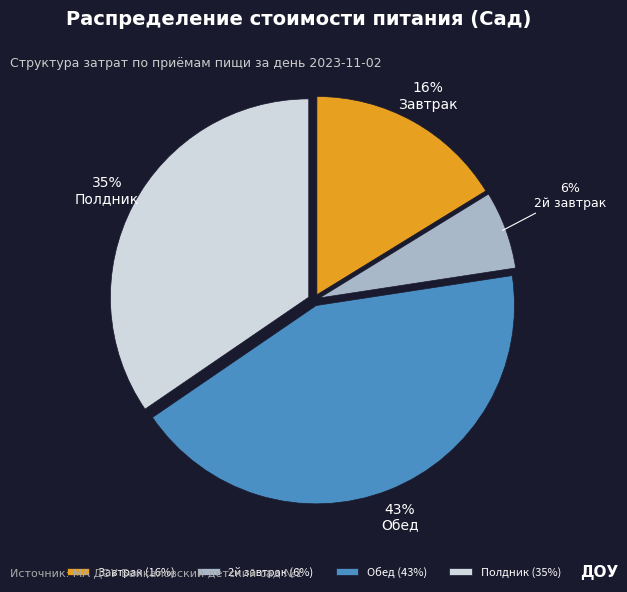

Does any single category account for the majority?

No